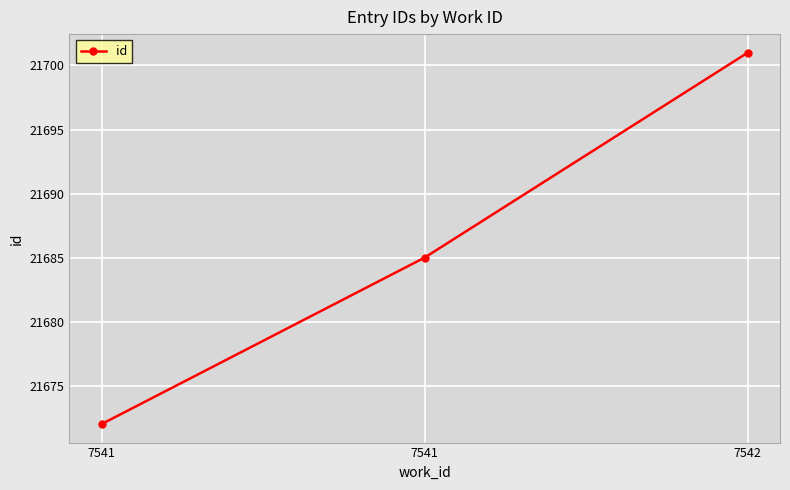

How many categories are shown in the chart?

3